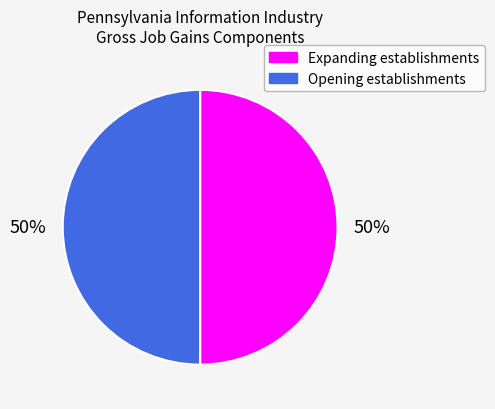

How many slices are in this pie chart?

2